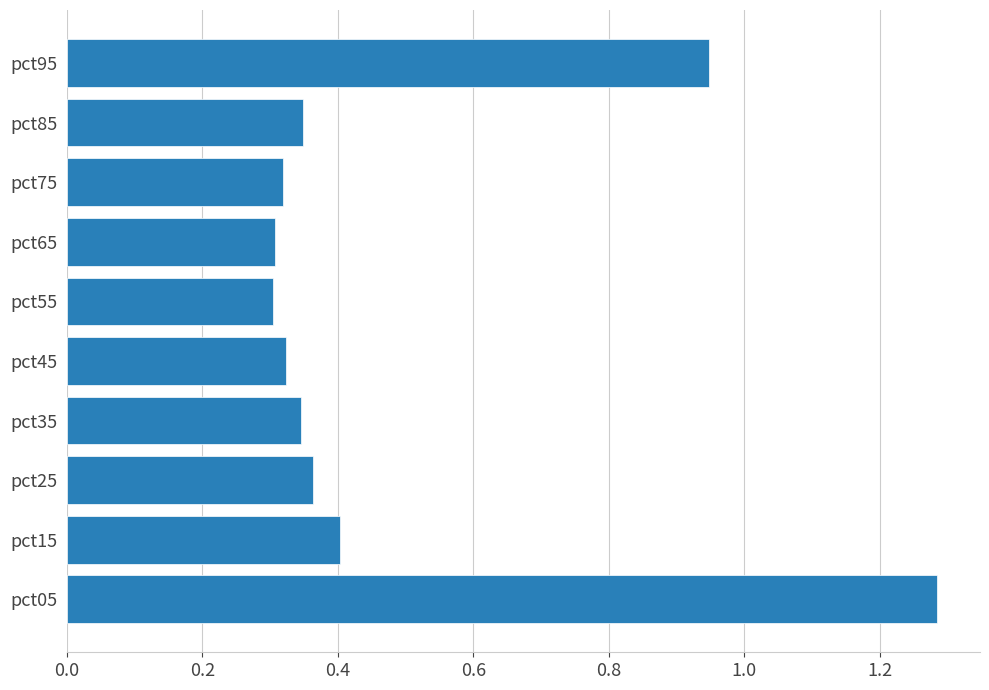

True or false: the data shows 2.1 at pct05.

False